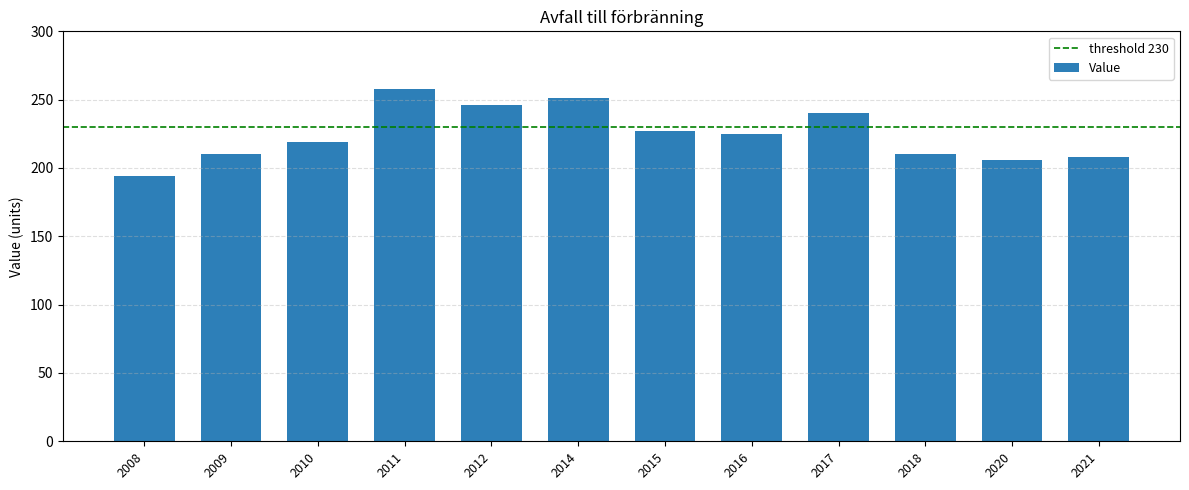

How many values are below 225?

6